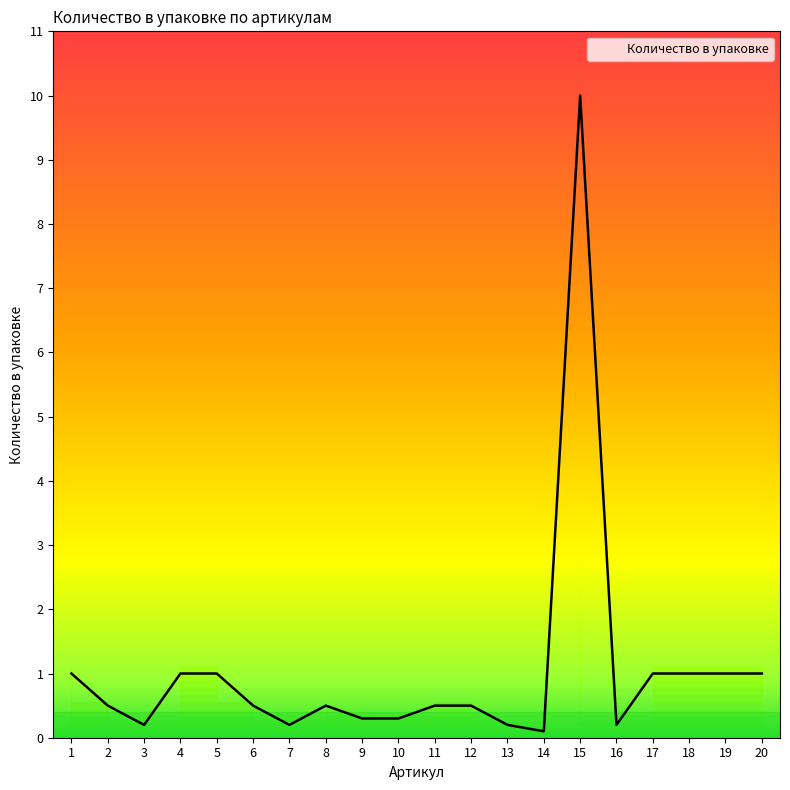

Which category has the highest value across all series?

15